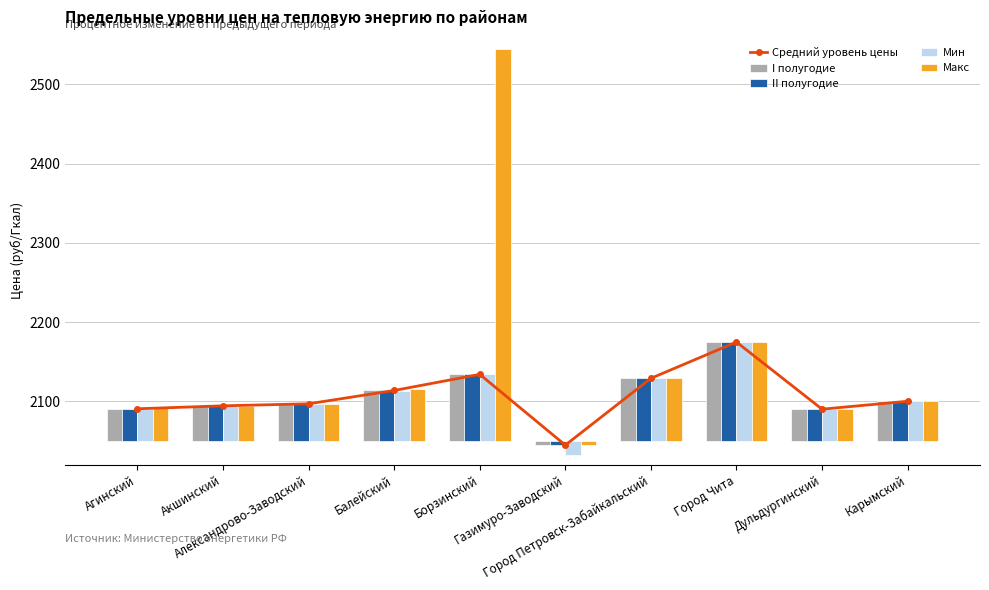

List the labels in order of I полугодие value, smallest first.

Газимуро-Заводский, Дульдургинский, Агинский, Акшинский, Александрово-Заводский, Карымский, Балейский, Город Петровск-Забайкальский, Борзинский, Город Чита